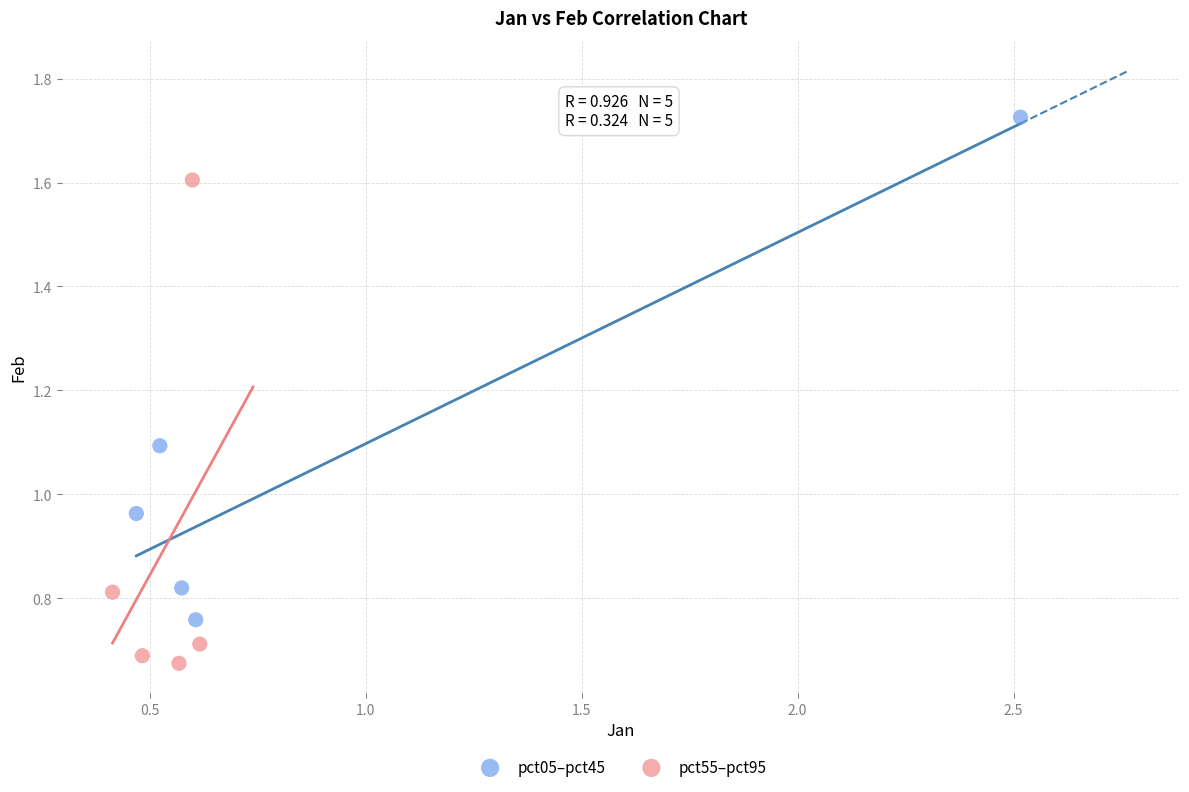

Which series has the largest Y range (max minus min)?

pct05–pct45